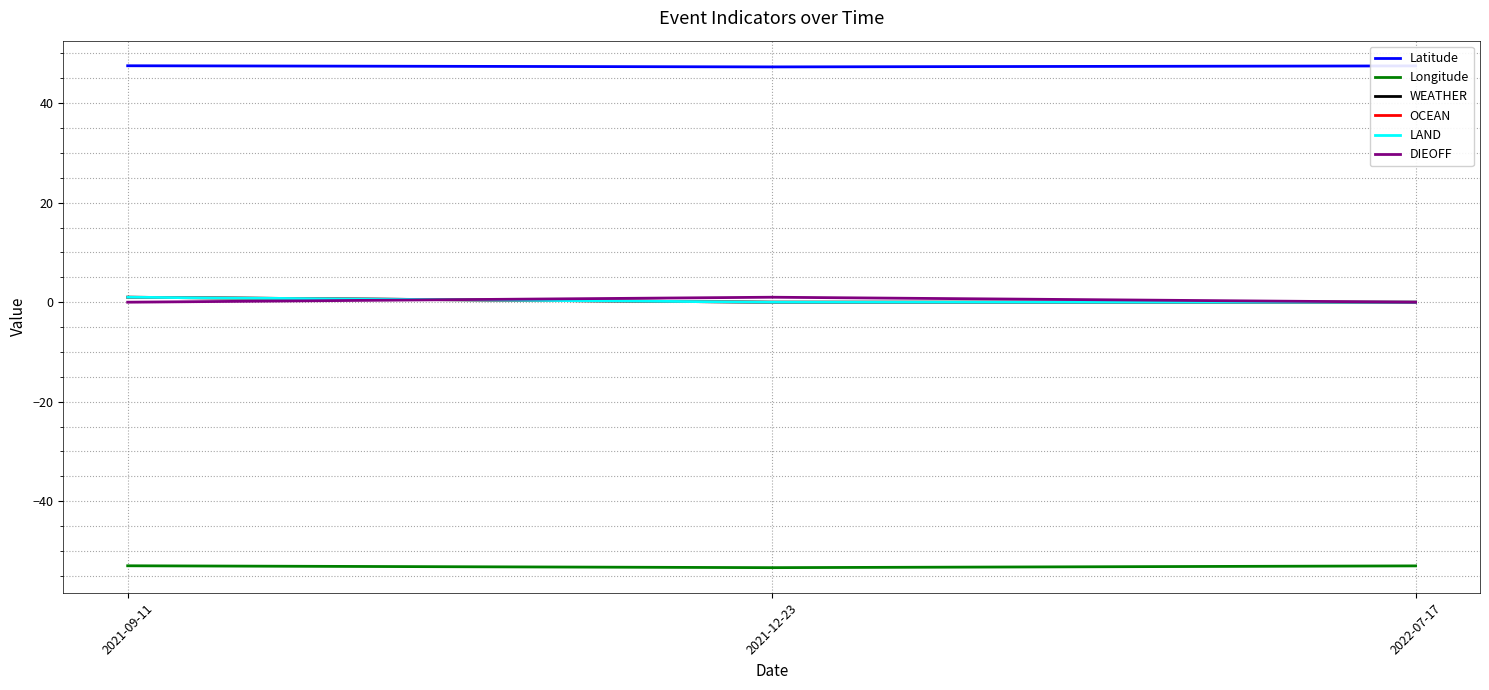

How many lines are shown in the chart?

6